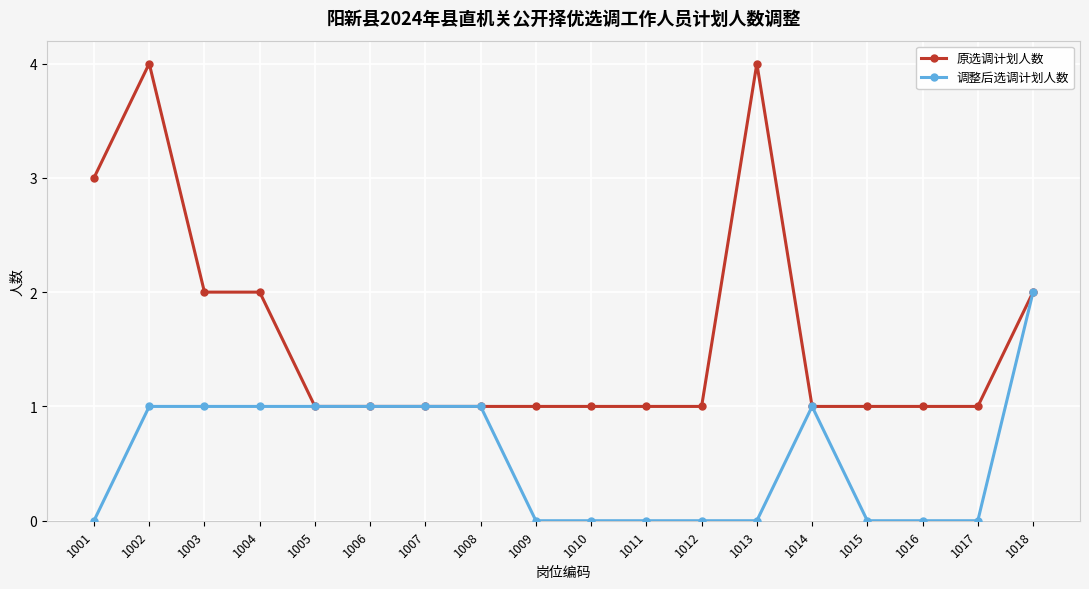

Which series has the largest range (max minus min)?

原选调计划人数